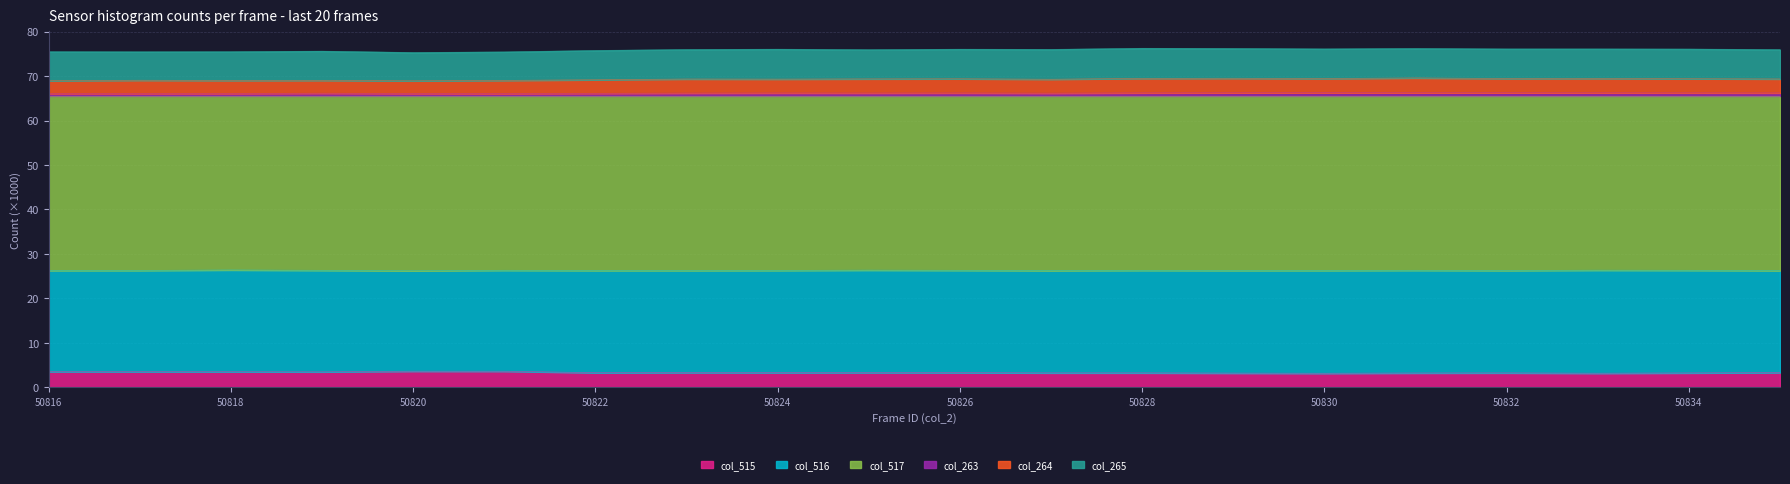

What is the maximum value for col_515?

3.6